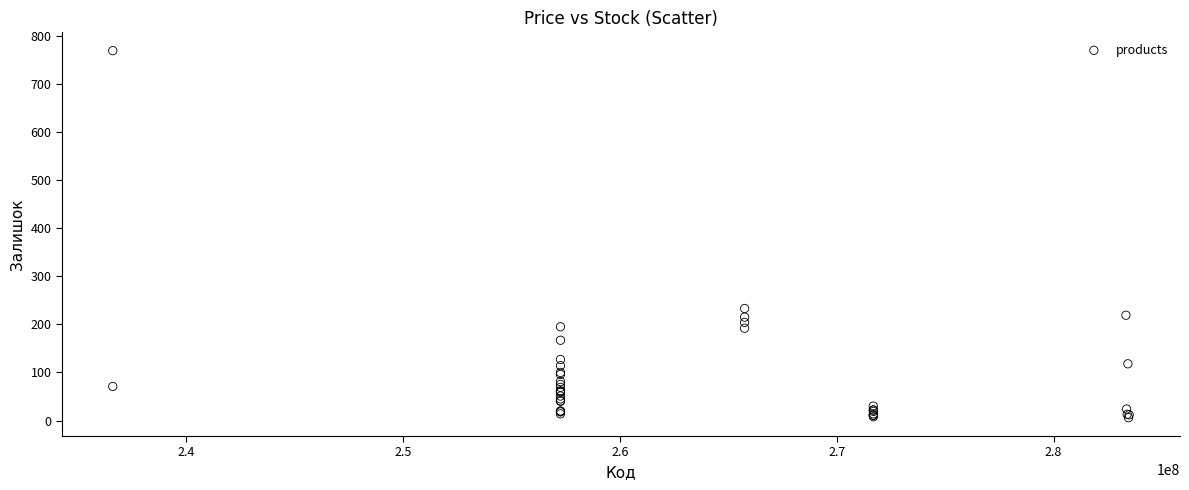

What Y value in the scatter plot is closest to 387?

233